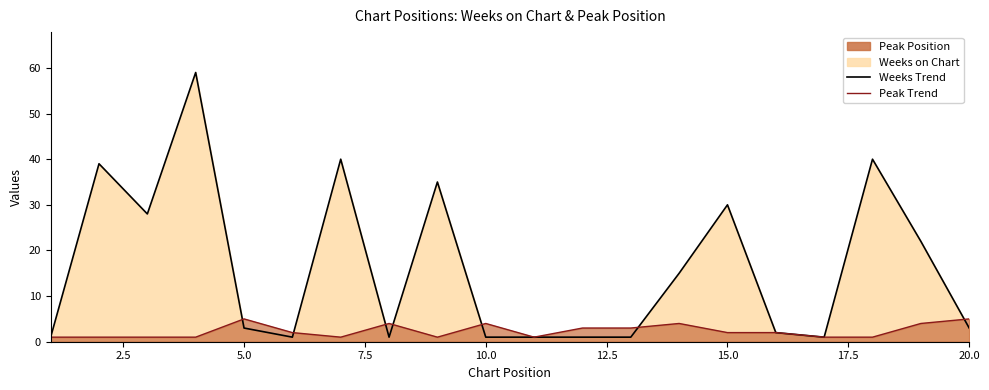

Does the chart have visible grid lines?

No